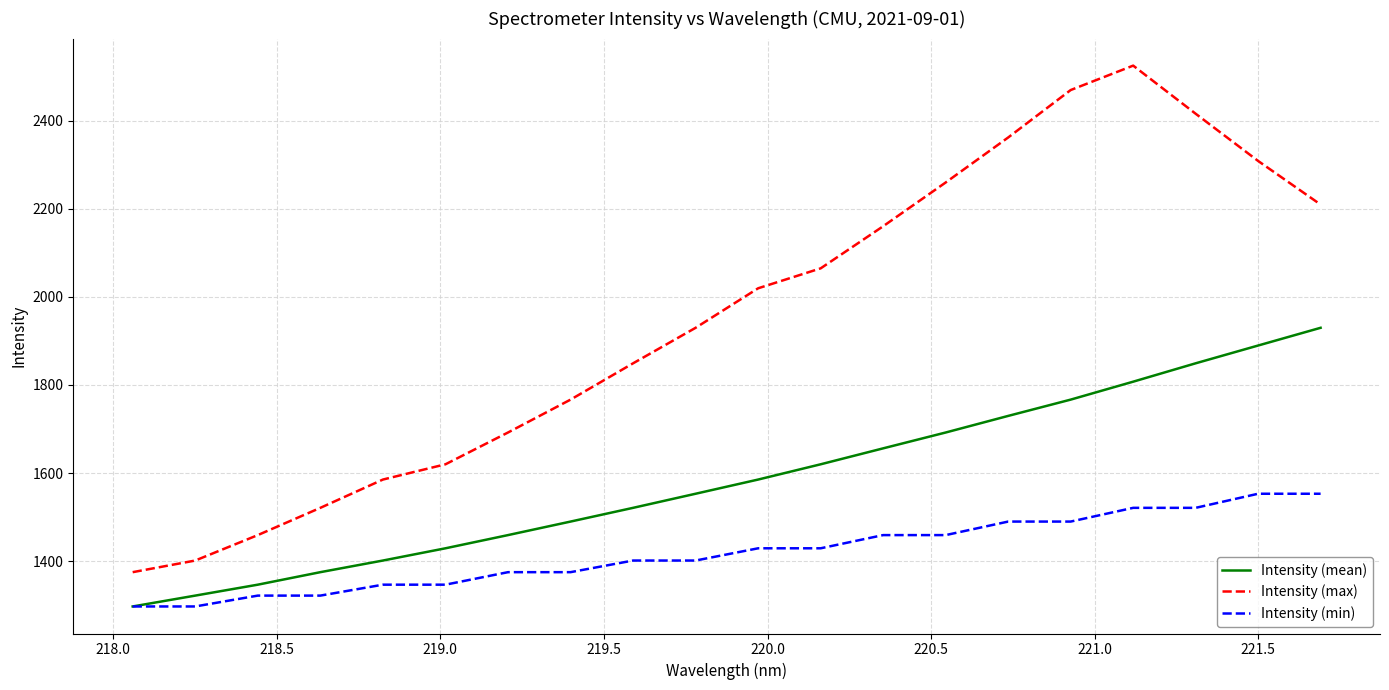

True or false: Intensity (max) and Intensity (mean) cross at least once.

False